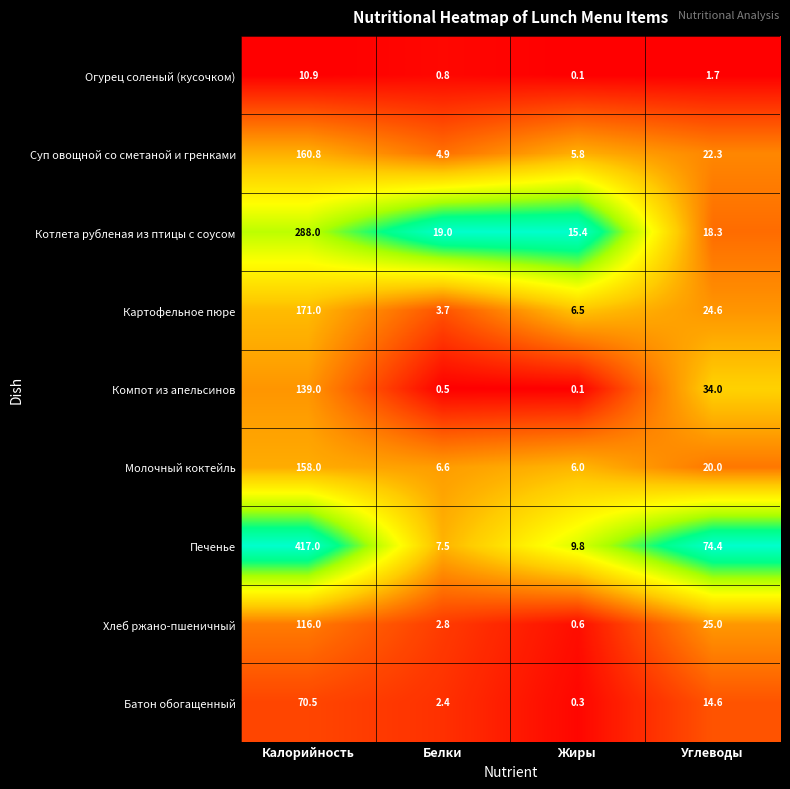

What is the difference between the Батон обогащенный values at Жиры and Белки?

2.1